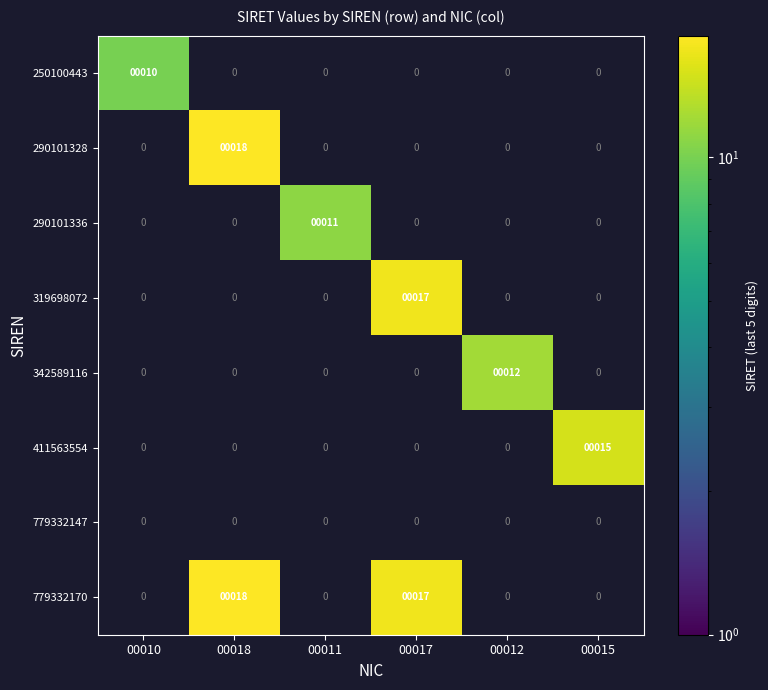

The 779332170 series shows 18 at 00018. True or false?

True